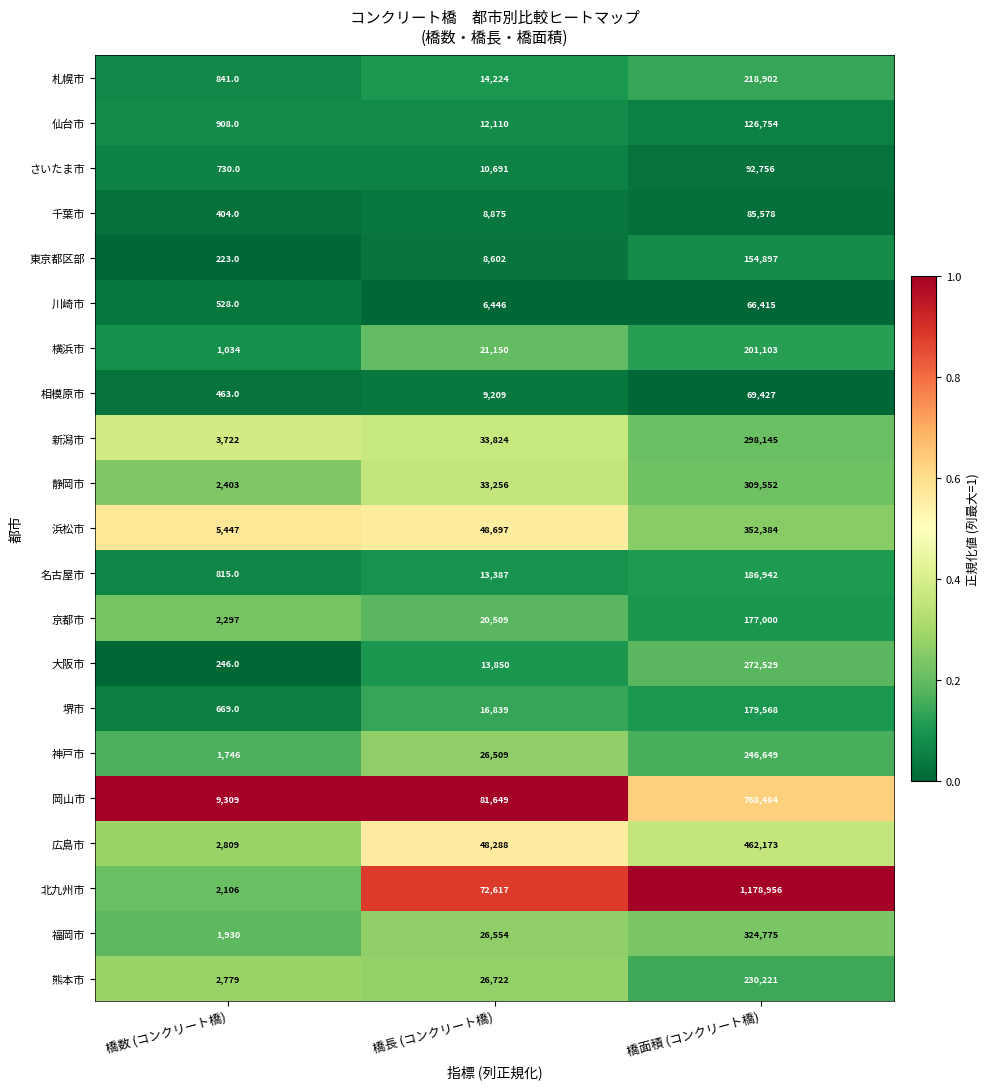

The value of 広島市 at 橋長 (コンクリート橋) is 82164. True or false?

False